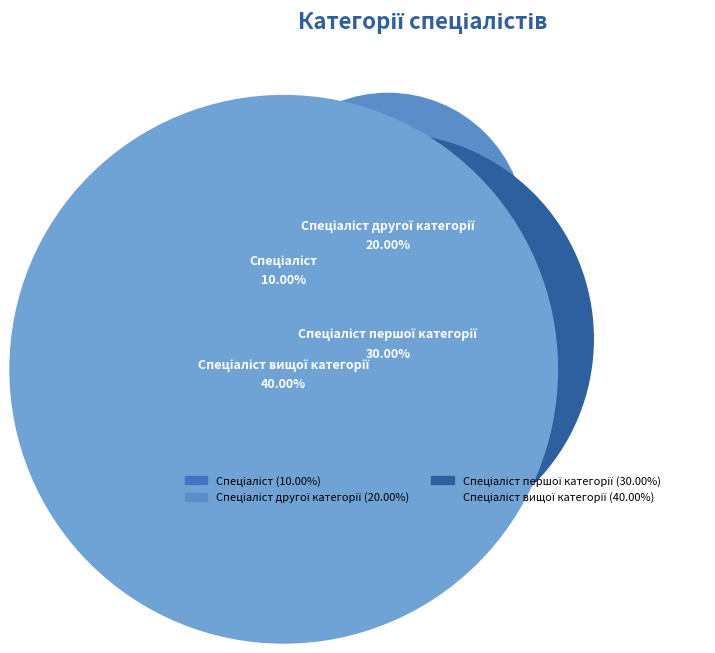

To the nearest percent, what is the difference between the largest and smallest slice percentages?

30%